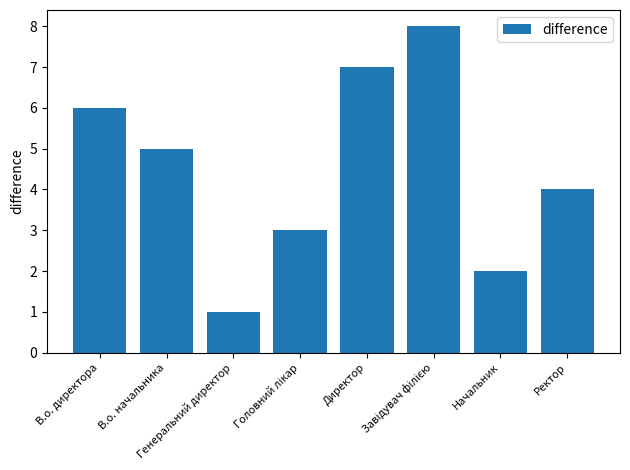

How many series are shown in this chart?

1